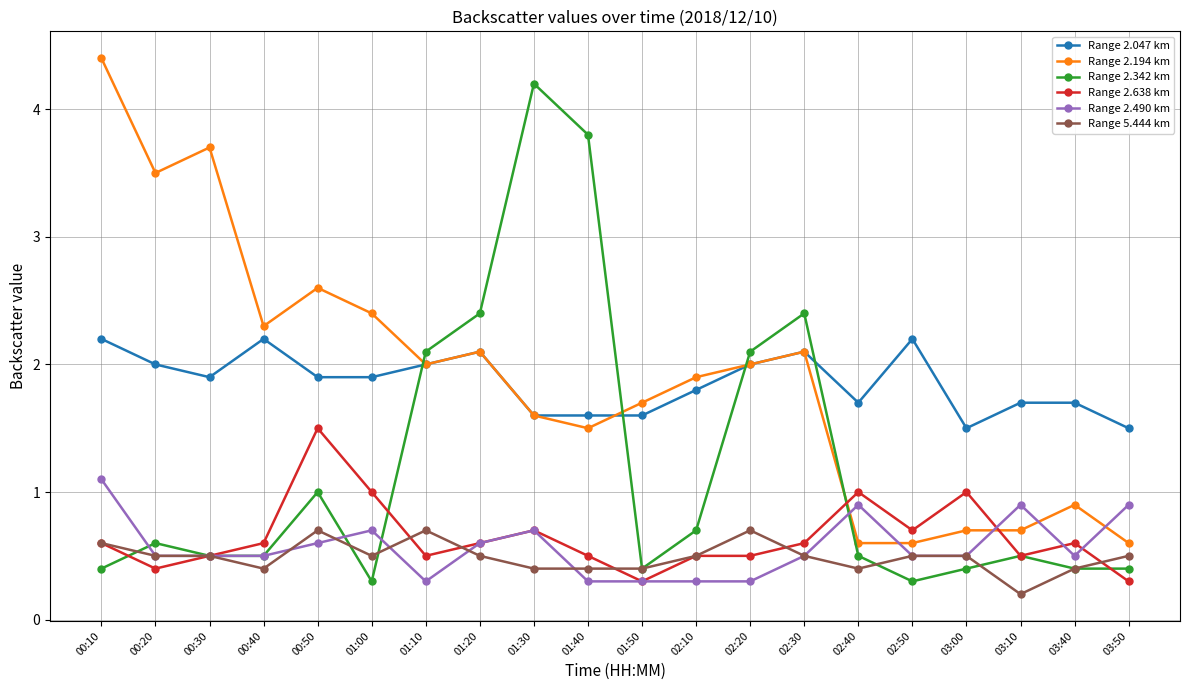

At how many categories does at least one series exceed 0?

20